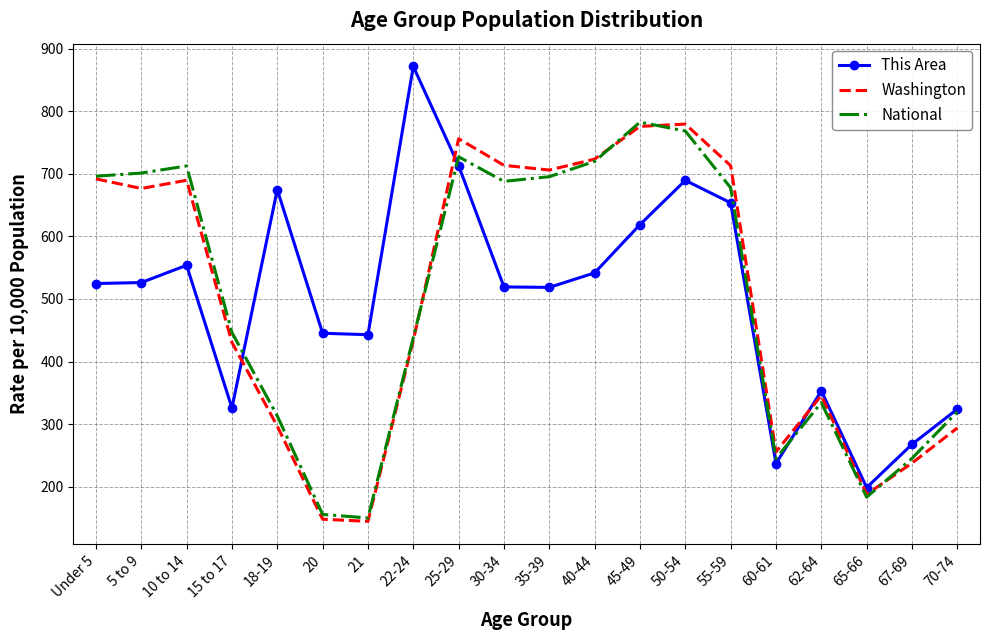

Where is Washington nearest to the value 462?

22-24